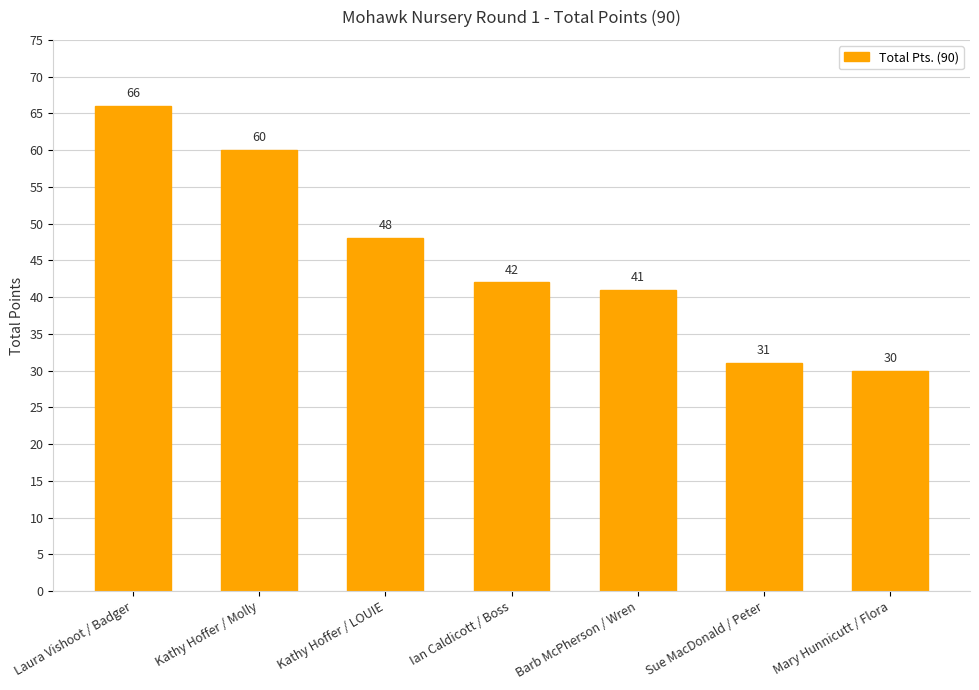

What is the change in value from Ian Caldicott / Boss to Mary Hunnicutt / Flora?

-12